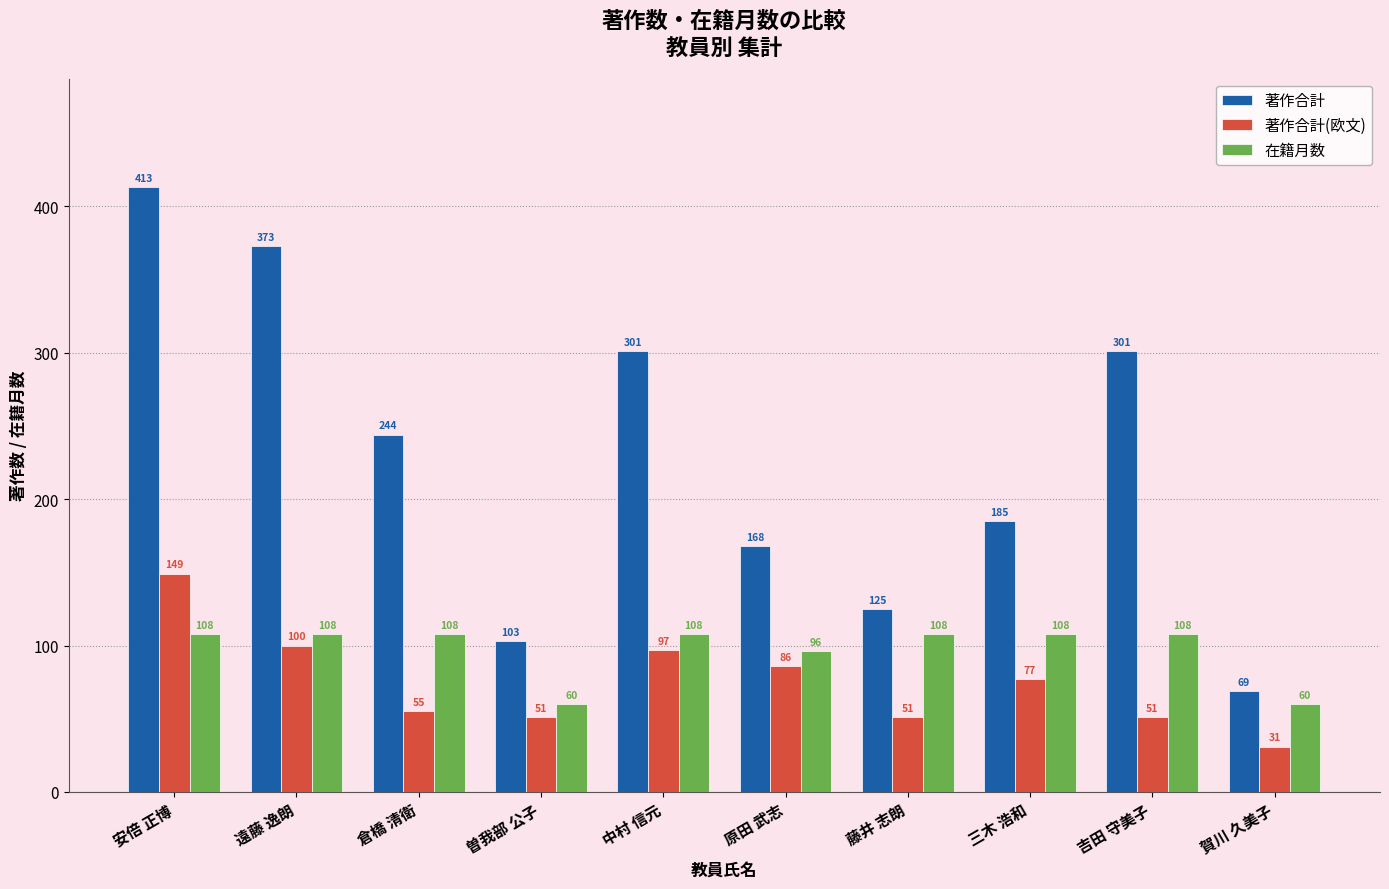

Reading right to left, transcribe all the data shown in this chart.

著作合計: 賀川 久美子=69	吉田 守美子=301	三木 浩和=185	藤井 志朗=125	原田 武志=168	中村 信元=301	曽我部 公子=103	倉橋 清衛=244	遠藤 逸朗=373	安倍 正博=413
著作合計(欧文): 賀川 久美子=31	吉田 守美子=51	三木 浩和=77	藤井 志朗=51	原田 武志=86	中村 信元=97	曽我部 公子=51	倉橋 清衛=55	遠藤 逸朗=100	安倍 正博=149
在籍月数: 賀川 久美子=60	吉田 守美子=108	三木 浩和=108	藤井 志朗=108	原田 武志=96	中村 信元=108	曽我部 公子=60	倉橋 清衛=108	遠藤 逸朗=108	安倍 正博=108